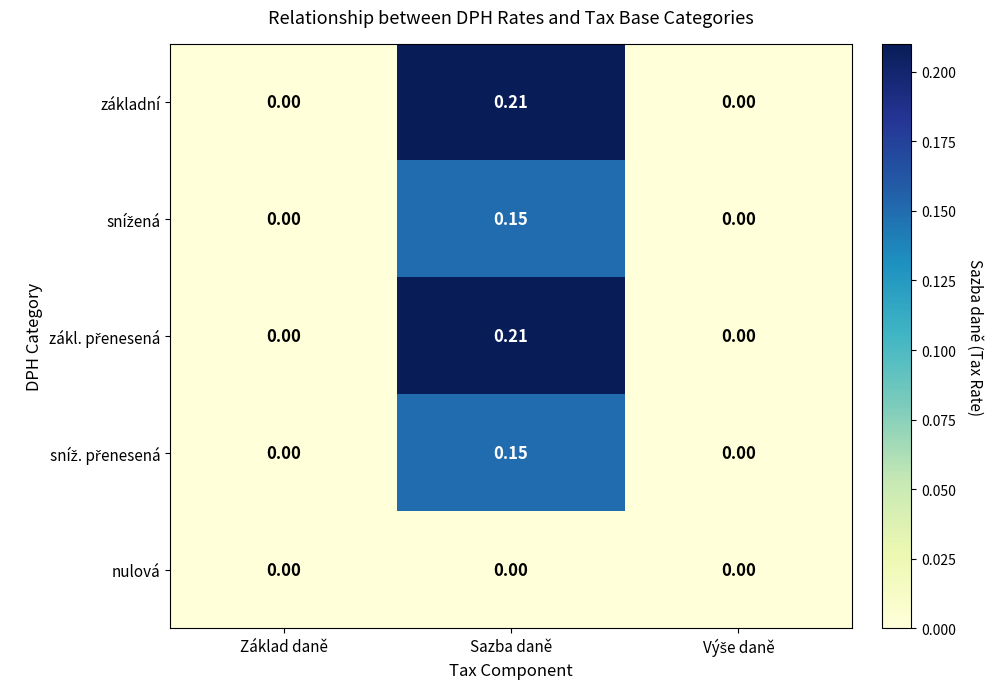

At which category is the sum across all series the highest?

Sazba daně